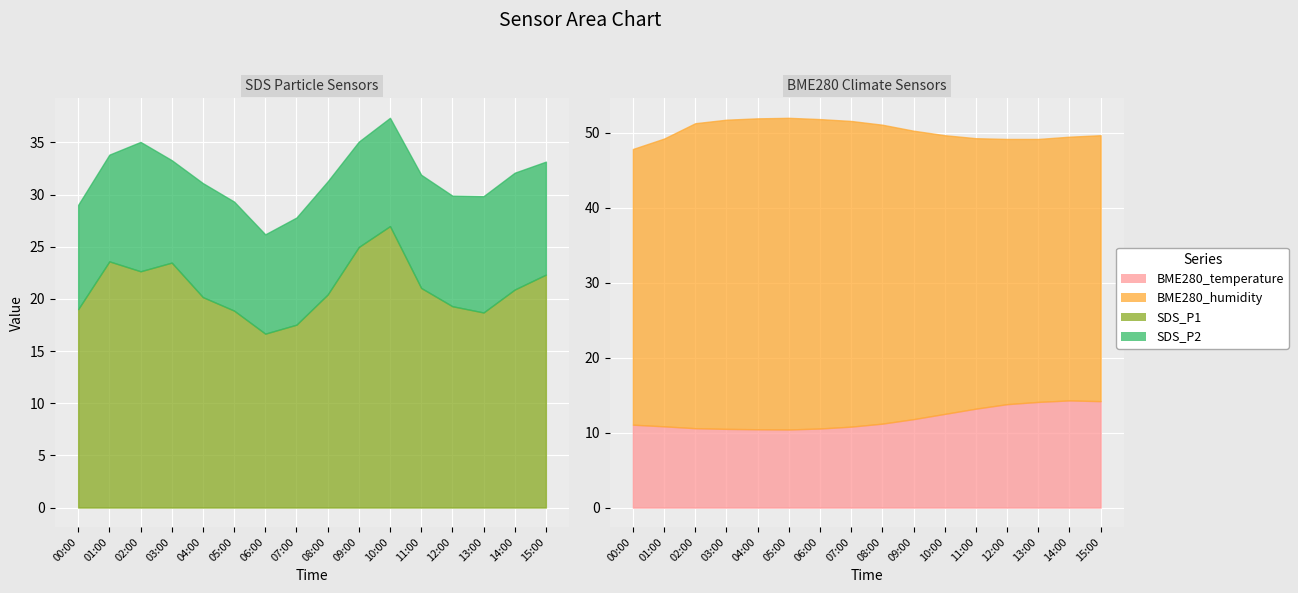

True or false: SDS_P2 has a value of 10.0 at 00:00.

True